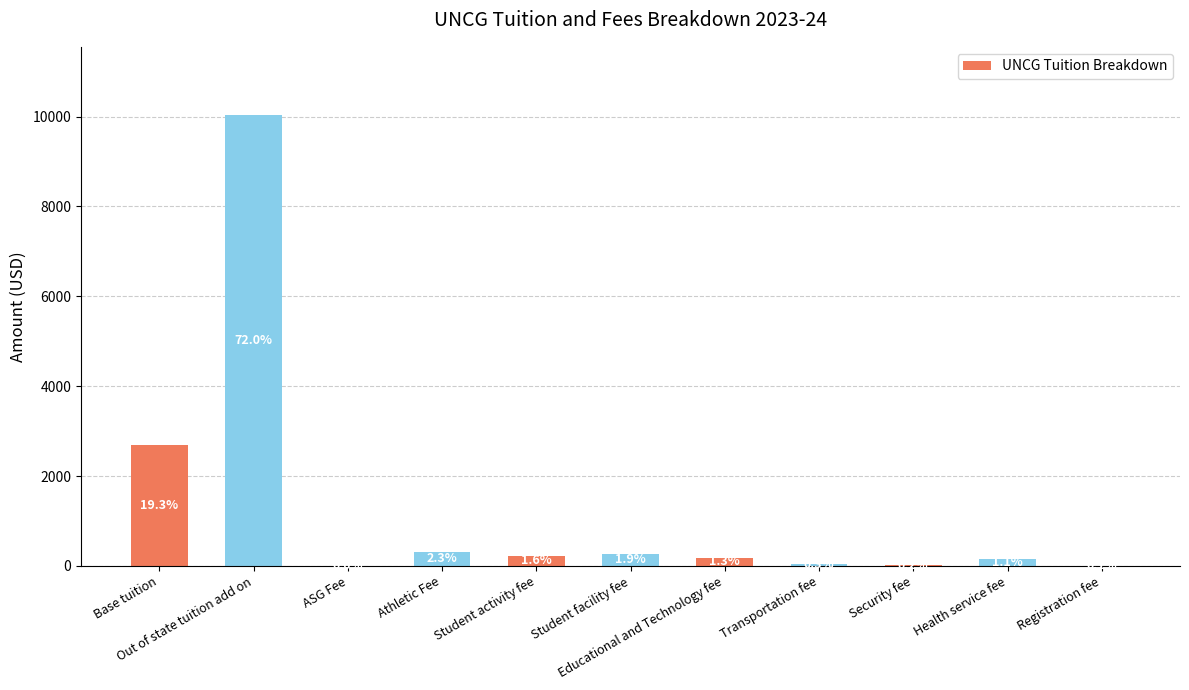

Are the bars horizontal?

No